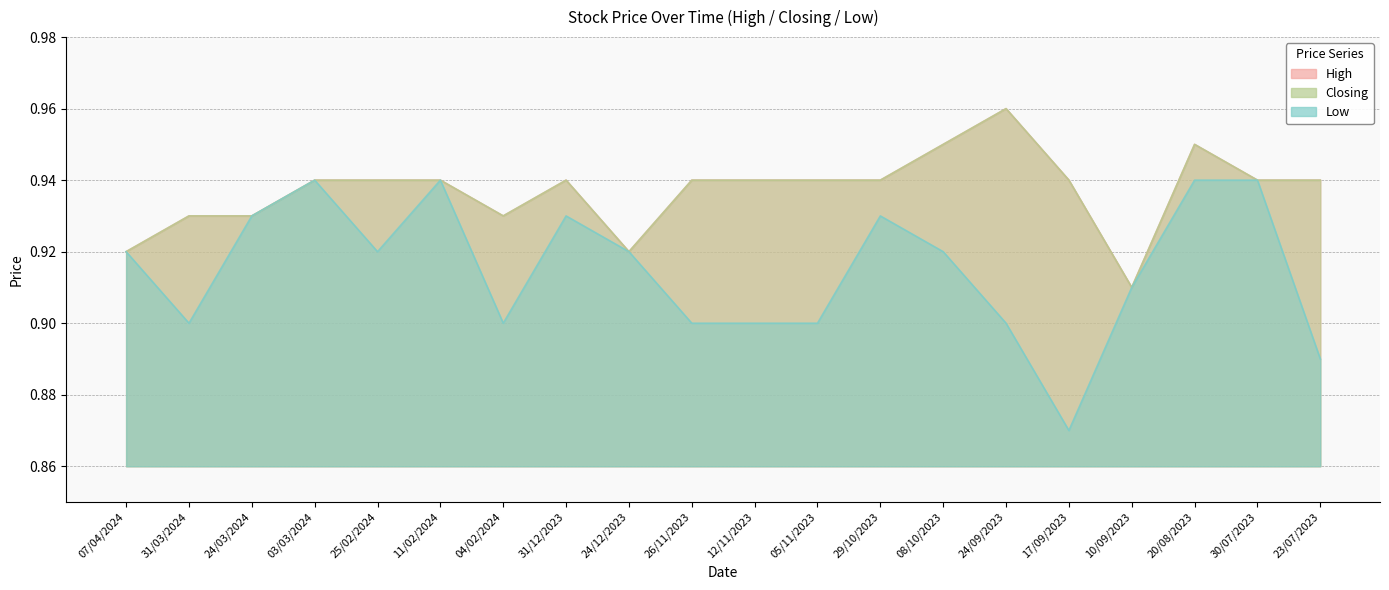

How many series are shown in this chart?

3